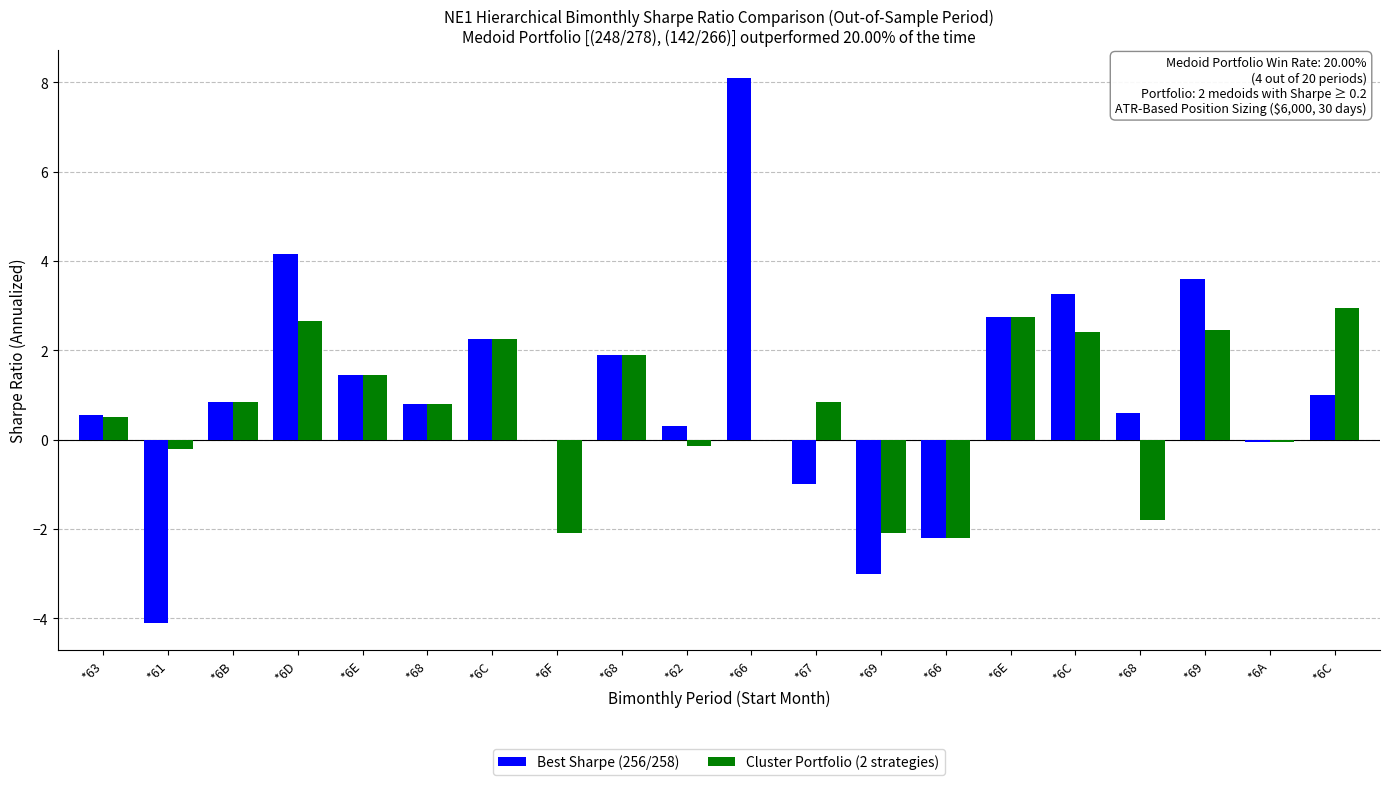

At which label does Best Sharpe (256/258) first exceed 0?

*63